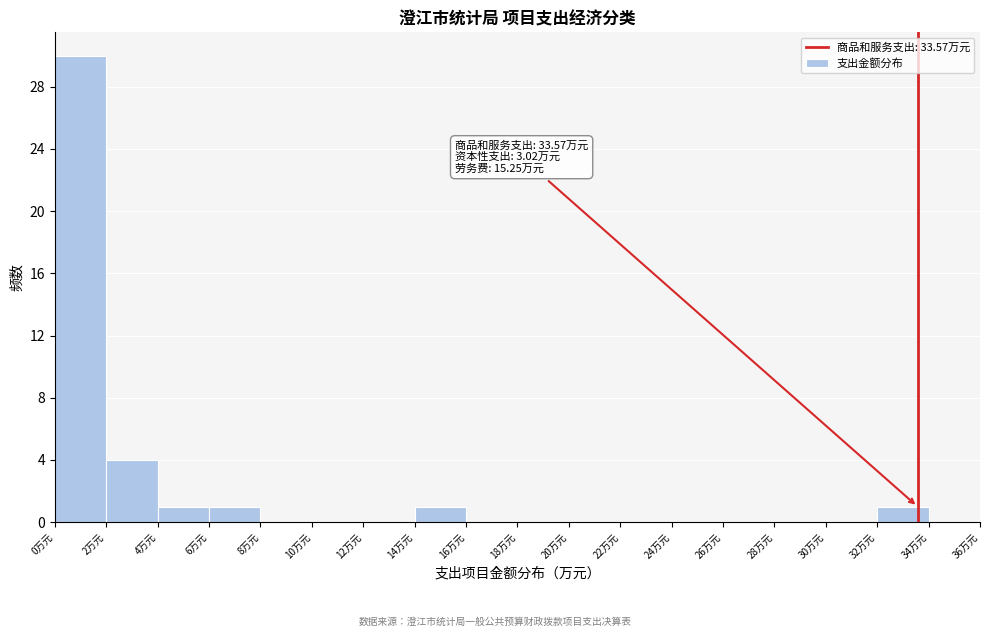

Which range on the x-axis has the tallest bar?

0 to 2